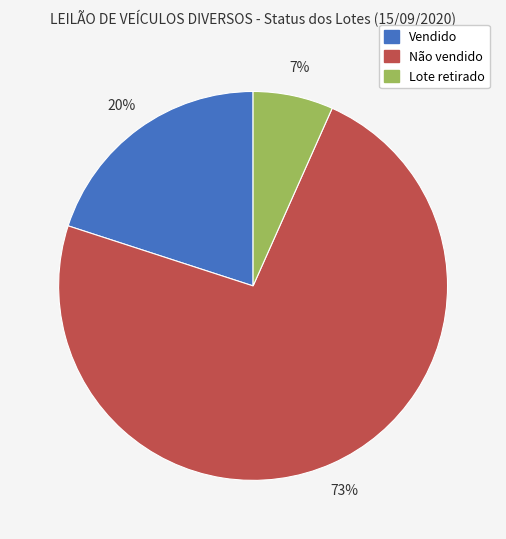

Rank the categories by value from highest to lowest.

Não vendido, Vendido, Lote retirado